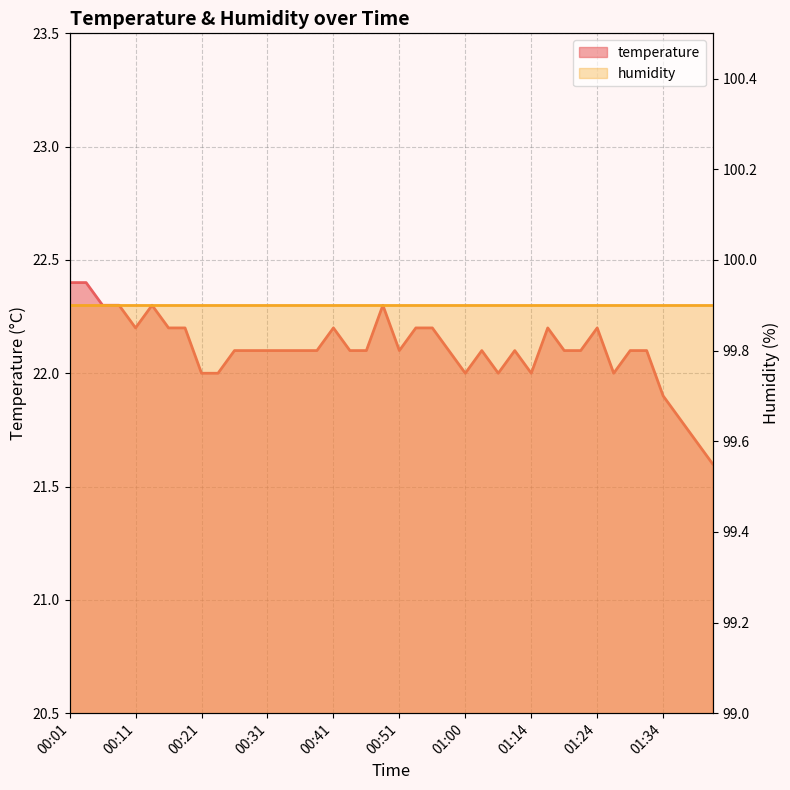

Is it true that the value at 00:31 is 22.1?

True